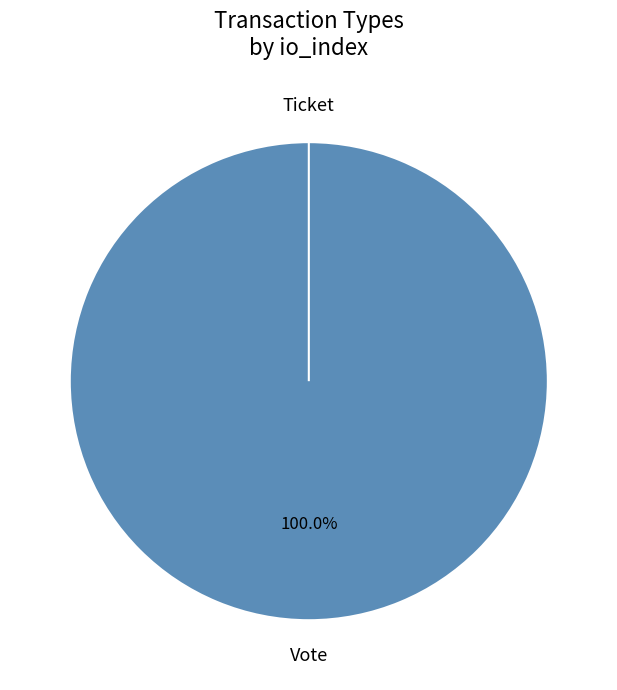

What percentage is the Vote slice, to the nearest percent?

100%